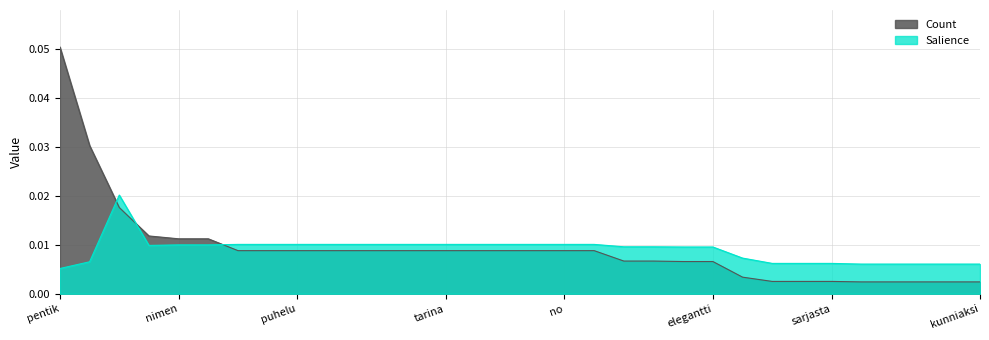

Which series has the largest total across all categories?

Count